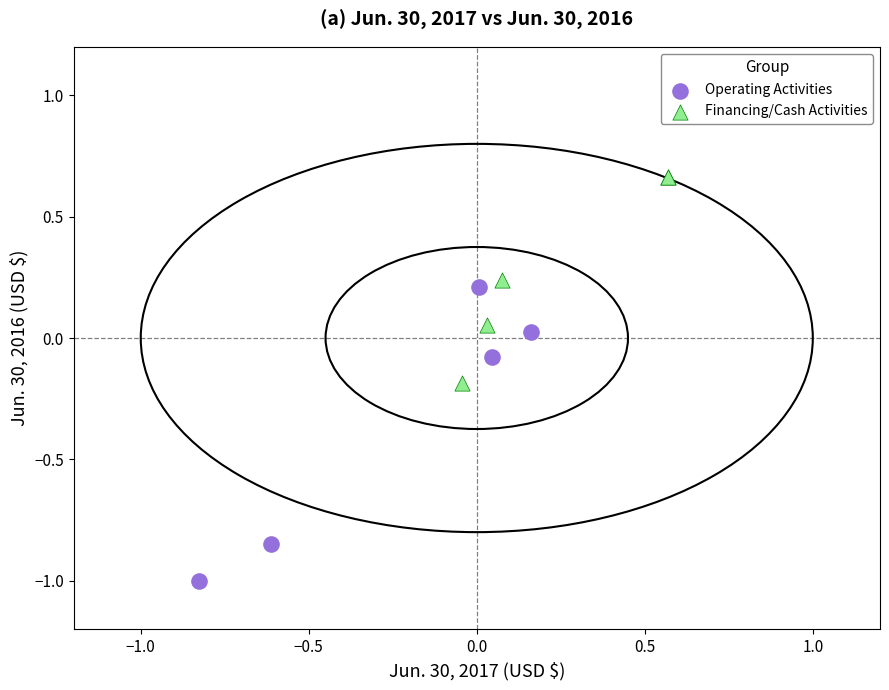

Which series reaches the minimum Y coordinate?

Operating Activities